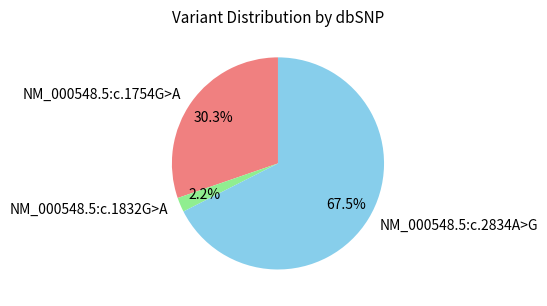

Rank the categories by value from lowest to highest.

NM_000548.5:c.1832G>A, NM_000548.5:c.1754G>A, NM_000548.5:c.2834A>G